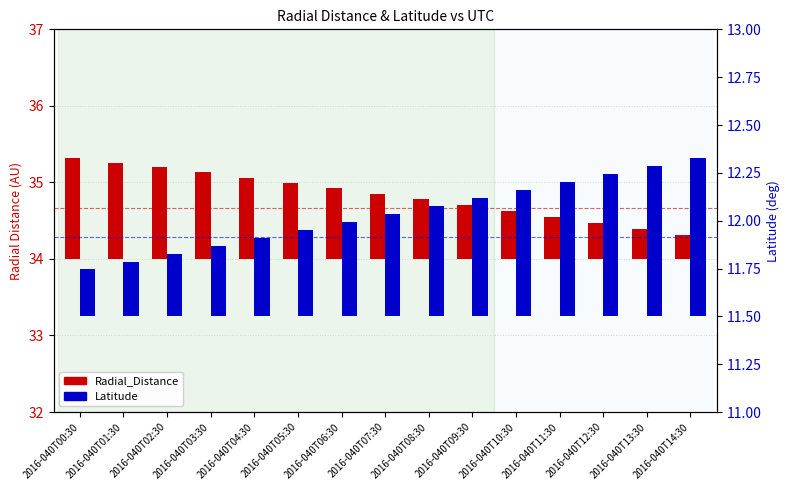

At which label does Radial_Distance reach its minimum?

2016-040T14:30